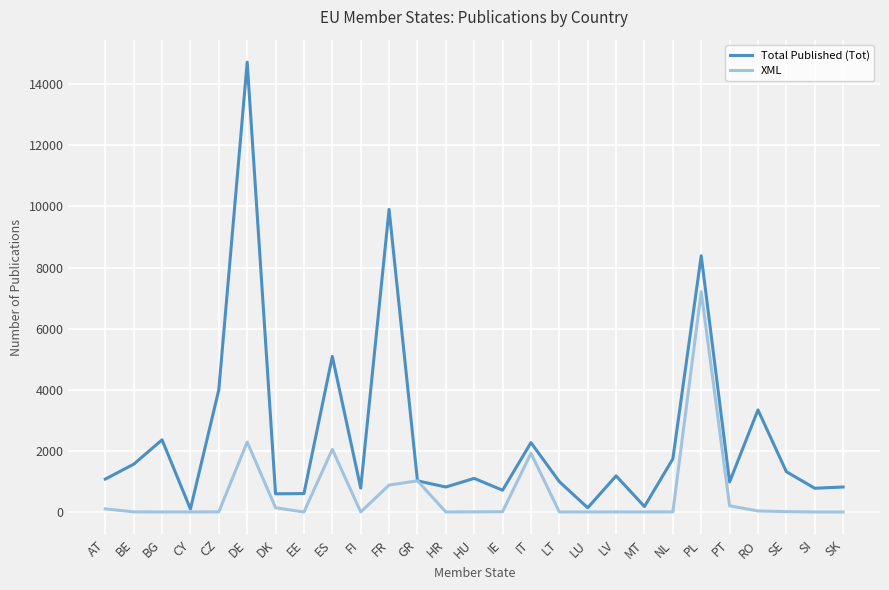

At which label does XML reach its peak?

PL